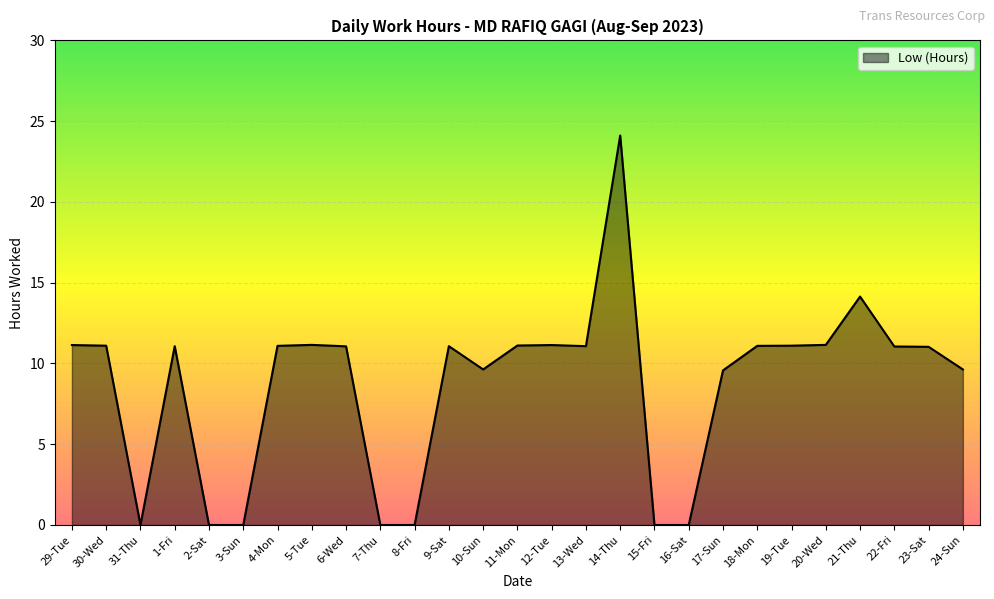

Does the chart have visible grid lines?

Yes